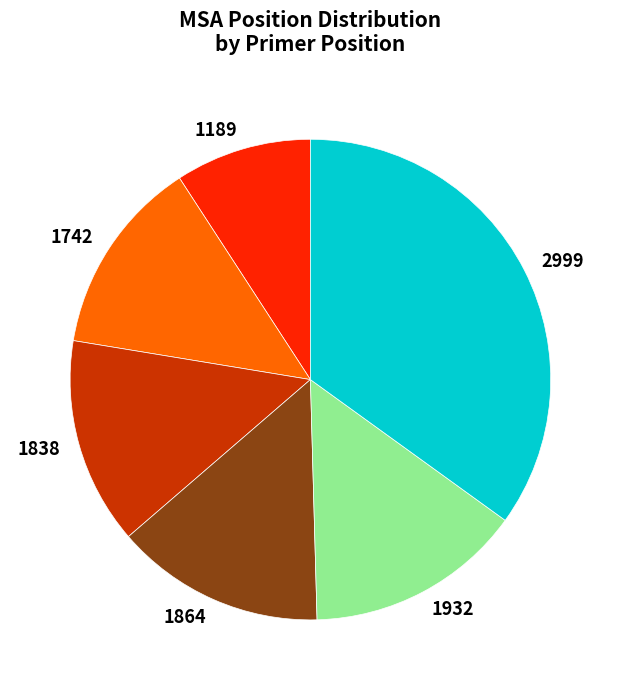

Is the sum of 1932 and 1838 greater than half?

No